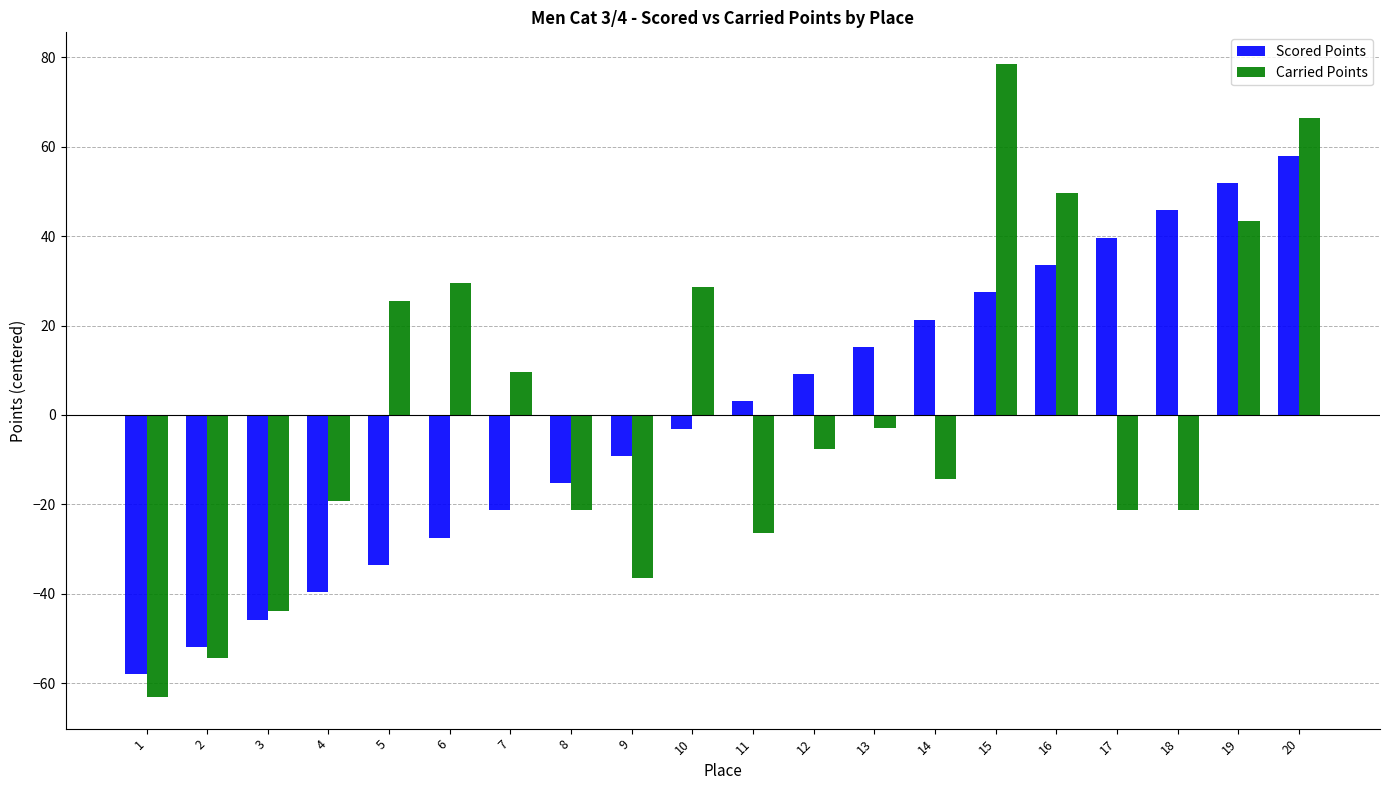

Reading left to right, extract all data points from this chart.

Scored Points: -57.9	-51.8	-45.7	-39.6	-33.5	-27.4	-21.3	-15.2	-9.1	-3.0	3.0	9.1	15.2	21.3	27.4	33.5	39.6	45.7	51.8	57.9
Carried Points: -63.0	-54.3	-43.7	-19.1	25.6	29.5	9.7	-21.2	-36.5	28.7	-26.3	-7.5	-3.0	-14.4	78.4	49.5	-21.2	-21.2	43.4	66.4